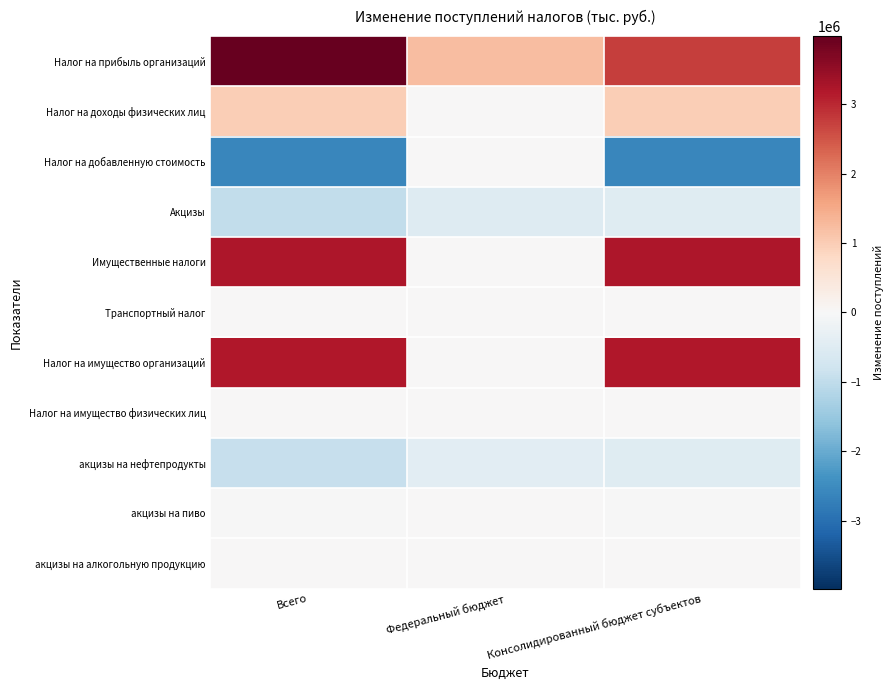

Reading right to left, list all the values displayed in this chart.

Налог на прибыль организаций: Консолидированный бюджет субъектов=2755819	Федеральный бюджет=1223998	Всего=3979817
Налог на доходы физических лиц: Консолидированный бюджет субъектов=994392	Федеральный бюджет=0	Всего=994392
Налог на добавленную стоимость: Консолидированный бюджет субъектов=-2609861	Федеральный бюджет=0	Всего=-2609861
Акцизы: Консолидированный бюджет субъектов=-468661	Федеральный бюджет=-507087	Всего=-975748
Имущественные налоги: Консолидированный бюджет субъектов=3232806	Федеральный бюджет=0	Всего=3232806
Транспортный налог: Консолидированный бюджет субъектов=20125	Федеральный бюджет=0	Всего=20125
Налог на имущество организаций: Консолидированный бюджет субъектов=3174455	Федеральный бюджет=0	Всего=3174455
Налог на имущество физических лиц: Консолидированный бюджет субъектов=15898	Федеральный бюджет=0	Всего=15898
акцизы на нефтепродукты: Консолидированный бюджет субъектов=-492065	Федеральный бюджет=-417500	Всего=-909565
акцизы на пиво: Консолидированный бюджет субъектов=-30359	Федеральный бюджет=0	Всего=-30730
акцизы на алкогольную продукцию: Консолидированный бюджет субъектов=3808	Федеральный бюджет=0	Всего=7616